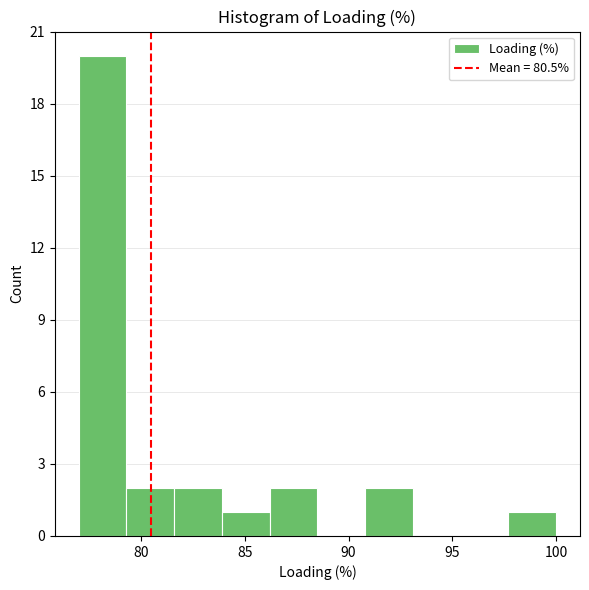

Reading left to right, transcribe this chart: for each bar, give the range it covers on the x-axis and its height. Neither the bar edges nor the heights are printed on the chart, so give them approximately, as read against the axes.

77.0 to 79.3: 20
79.3 to 81.6: 2
81.6 to 83.9: 2
83.9 to 86.2: 1
86.2 to 88.5: 2
88.5 to 90.8: 0
90.8 to 93.1: 2
93.1 to 95.4: 0
95.4 to 97.7: 0
97.7 to 100.0: 1